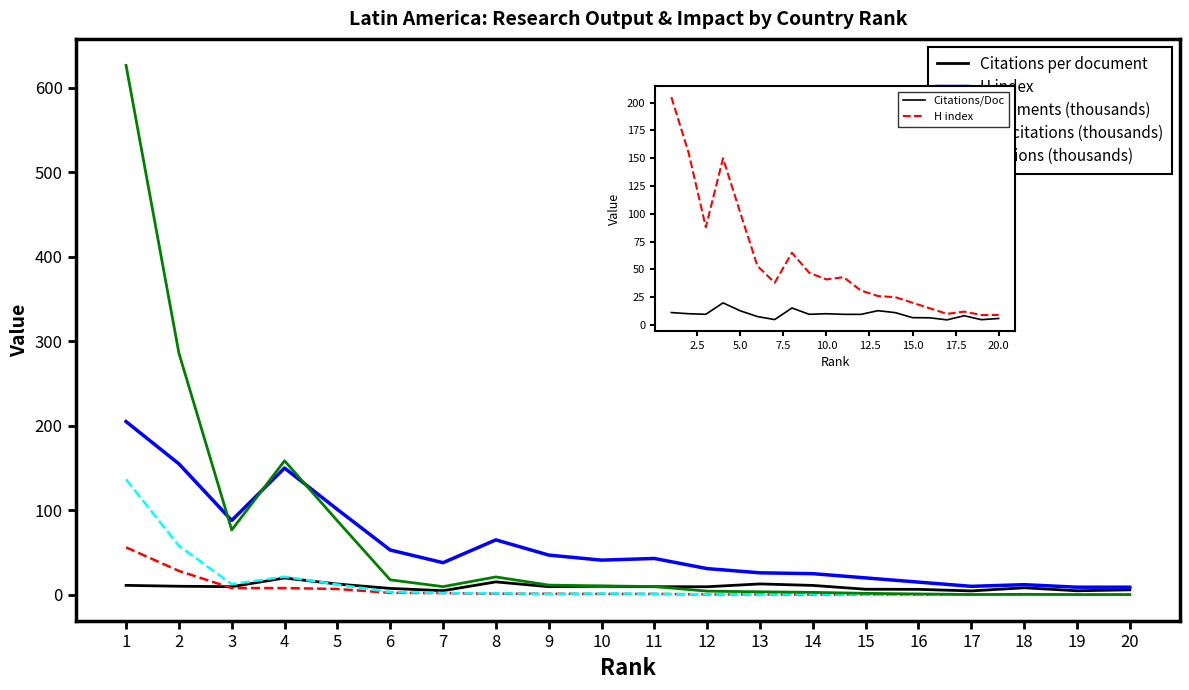

Which series has the largest range (max minus min)?

Citations (thousands)